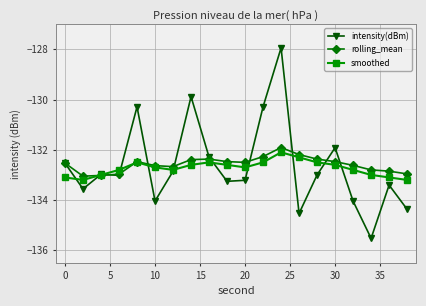

Which series has the widest spread of values?

intensity(dBm)